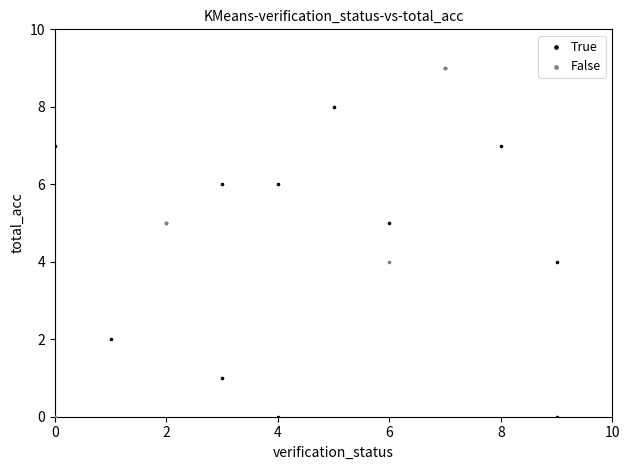

What are all the series names shown in the legend?

True, False